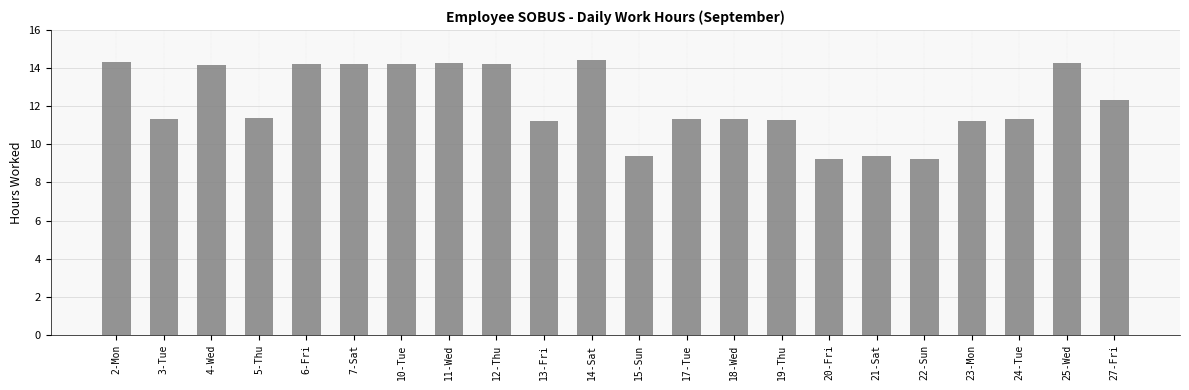

What is the difference between the maximum and minimum values?

5.2